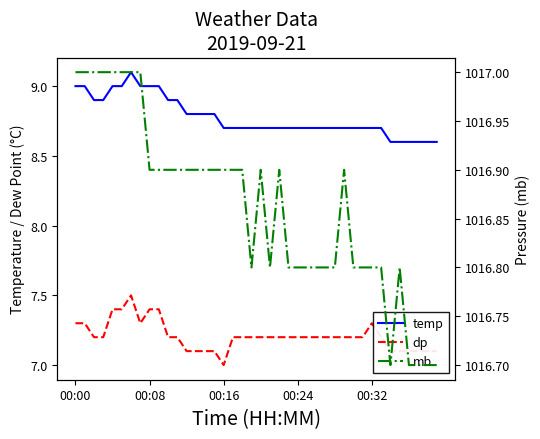

Is the value of temp at 22 greater than the value of dp at 13?

Yes